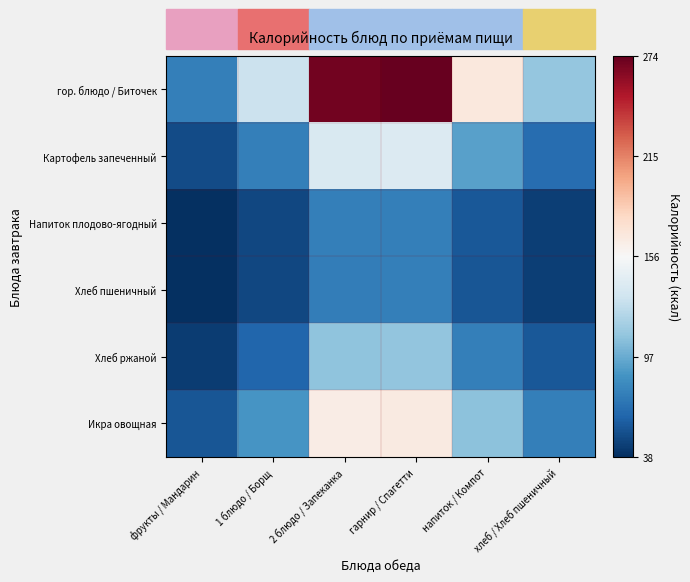

At 2 блюдо / Запеканка, list the series in order from largest to smallest.

гор. блюдо / Биточек, Икра овощная, Картофель запеченный, Хлеб ржаной, Напиток плодово-ягодный, Хлеб пшеничный